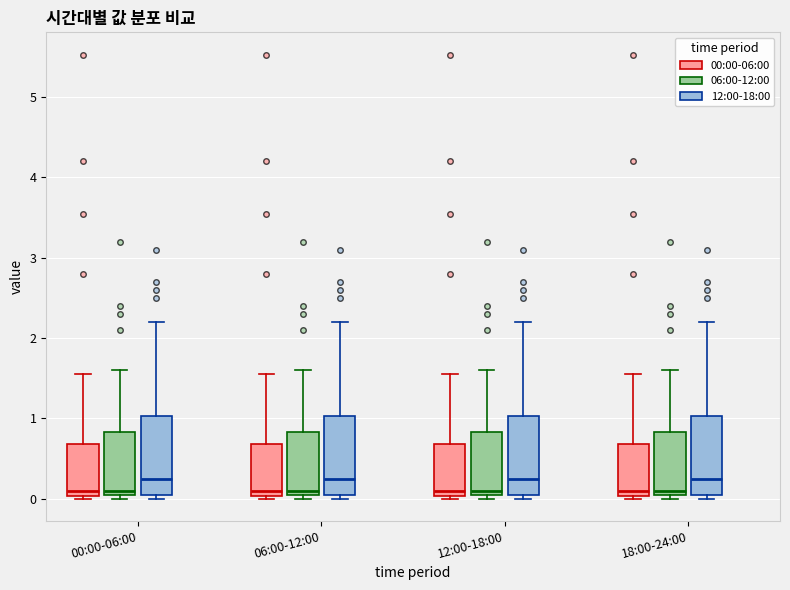

Where does the upper whisker of the box for 18:00-24:00 (06:00-12:00) end on the y-axis? The values are not printed on the chart, so give them approximately, as read against the axis.

1.6